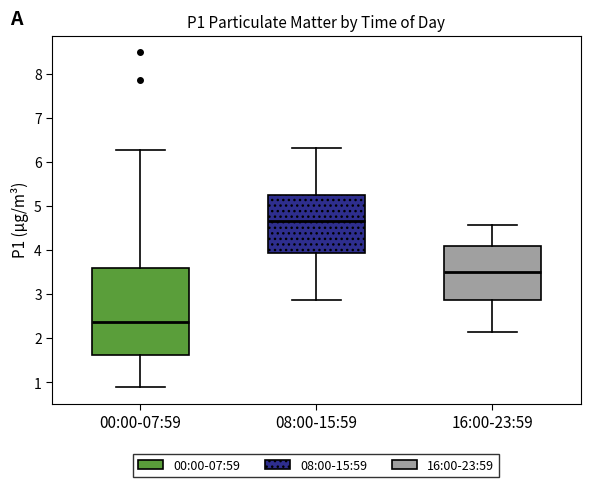

Where does the lower whisker of the box for 08:00-15:59 end on the y-axis? The values are not printed on the chart, so give them approximately, as read against the axis.

2.9